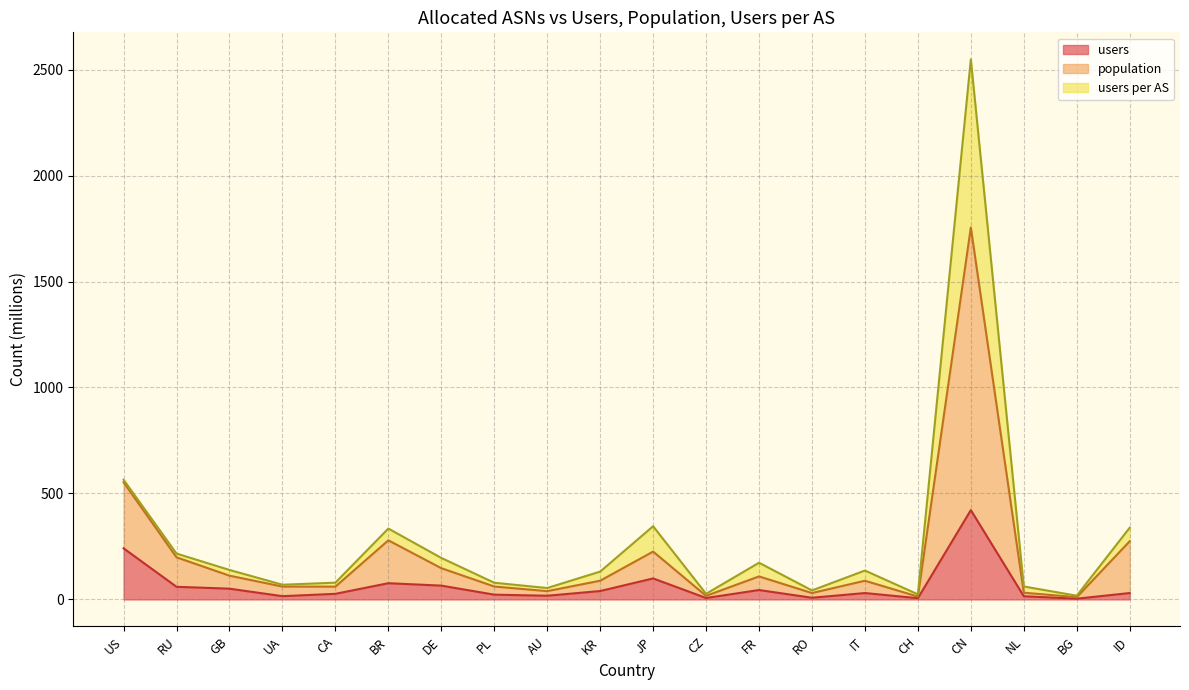

What is the lowest value of the population series?

17.5